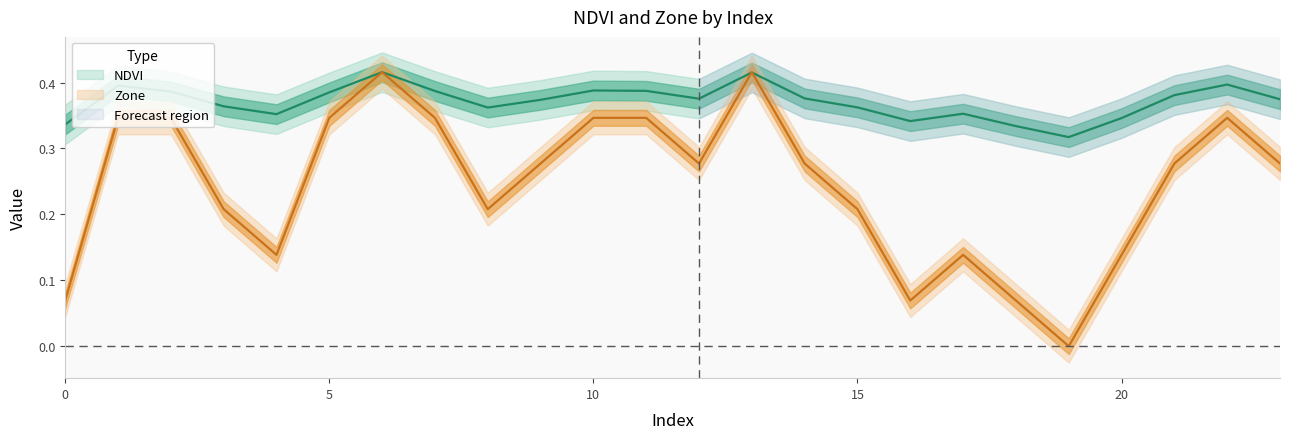

Is it true that NDVI equals 0.2 at 17?

False